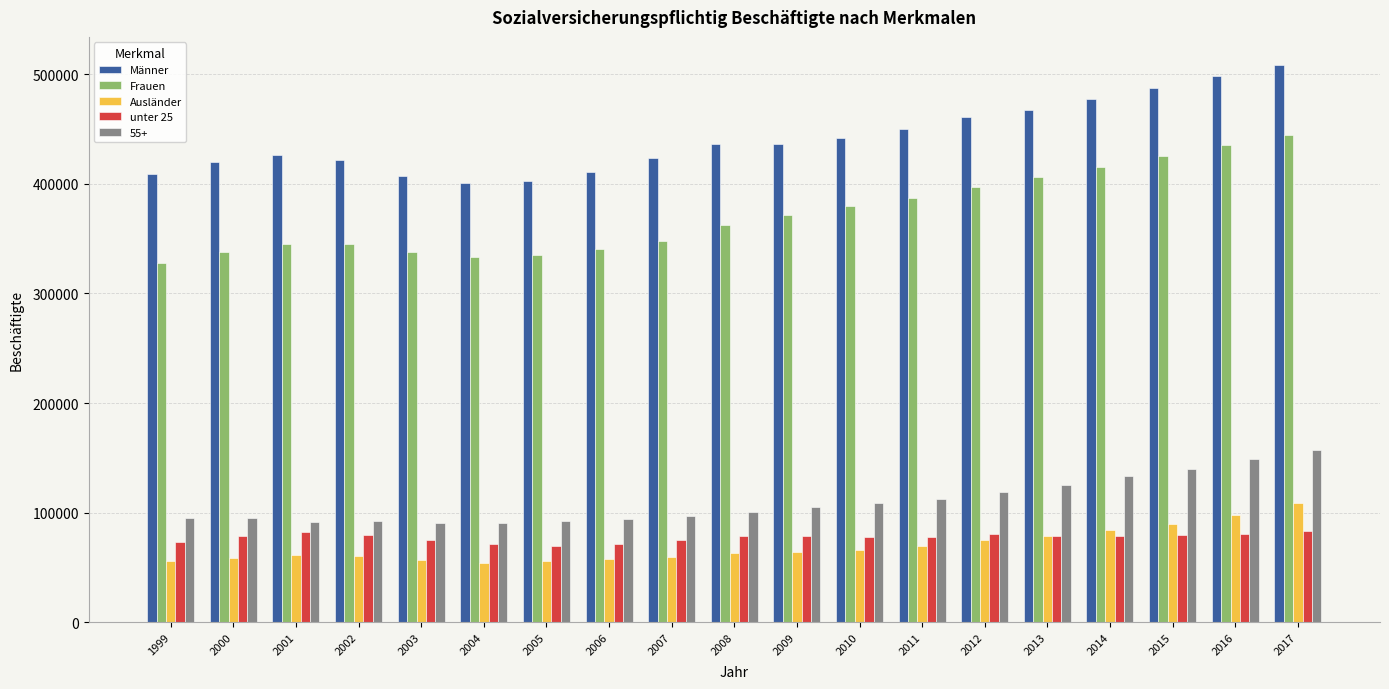

What is the average value of the 55+ series?

109895